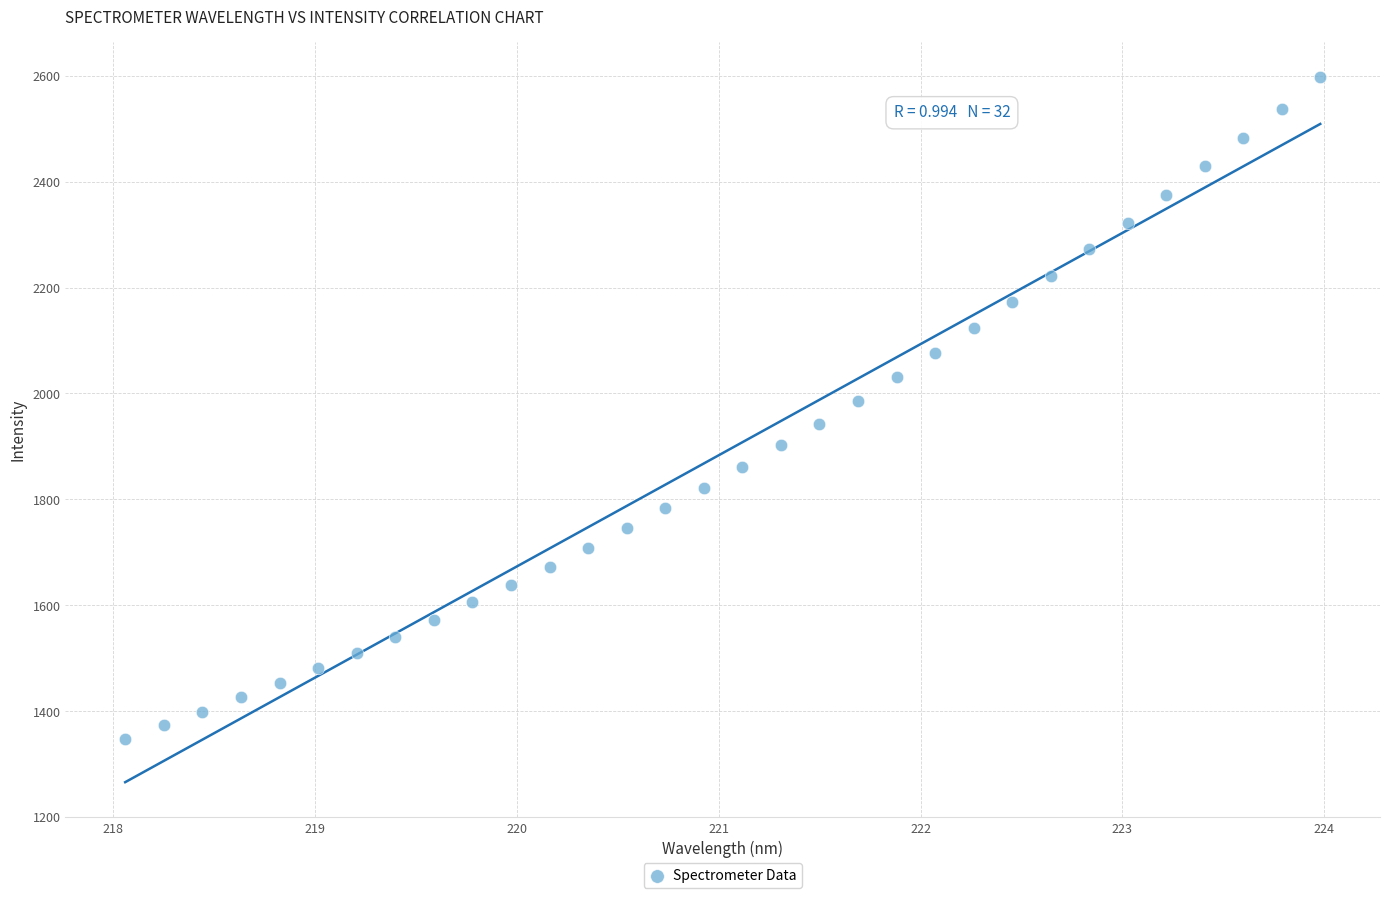

What is the range of X values (max minus min)?

5.9